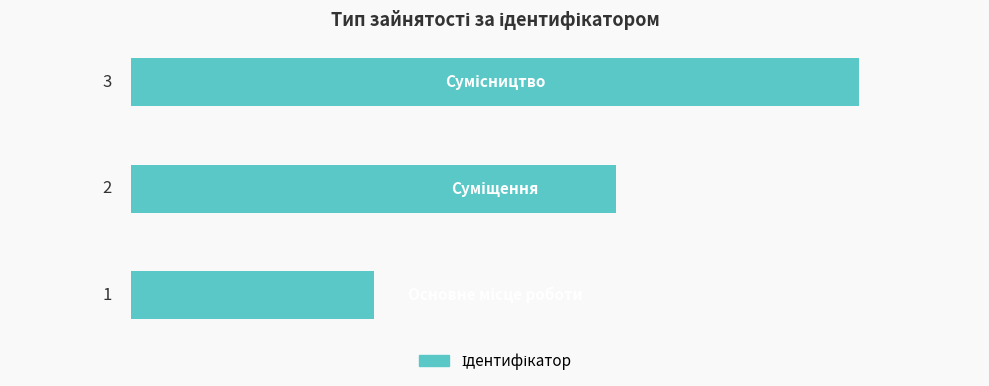

What is the sum of all values?

6